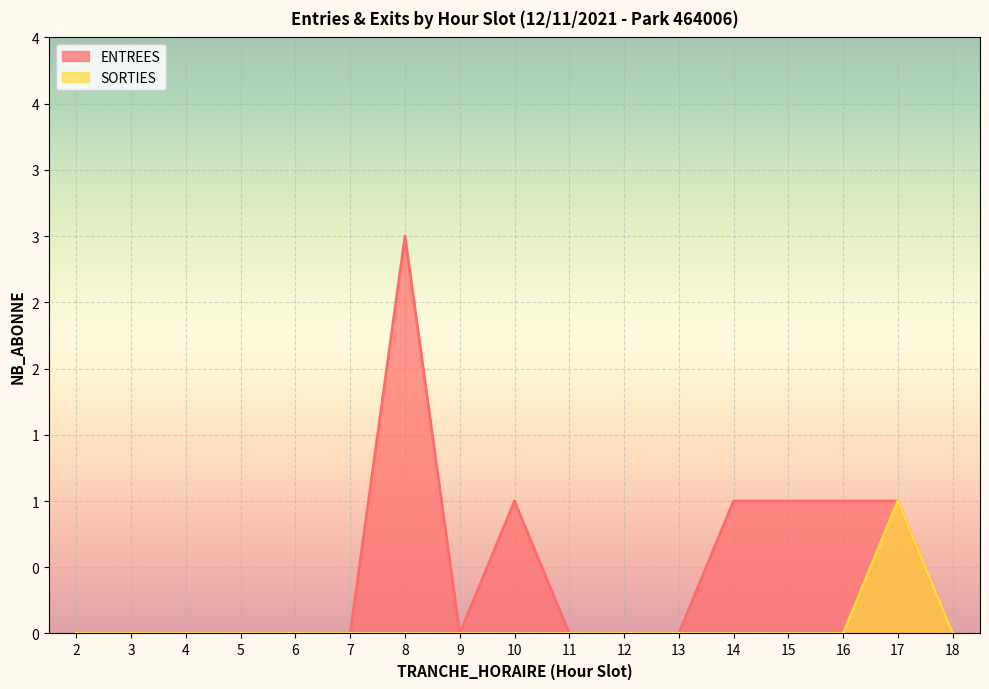

What is the sum of all SORTIES values?

1